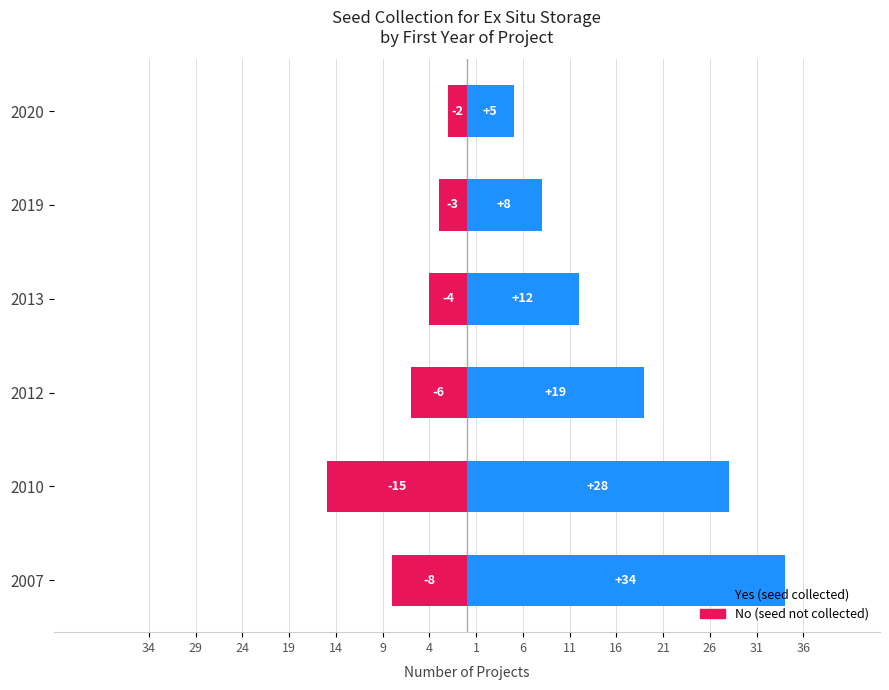

What is the average value of the No series?

-6